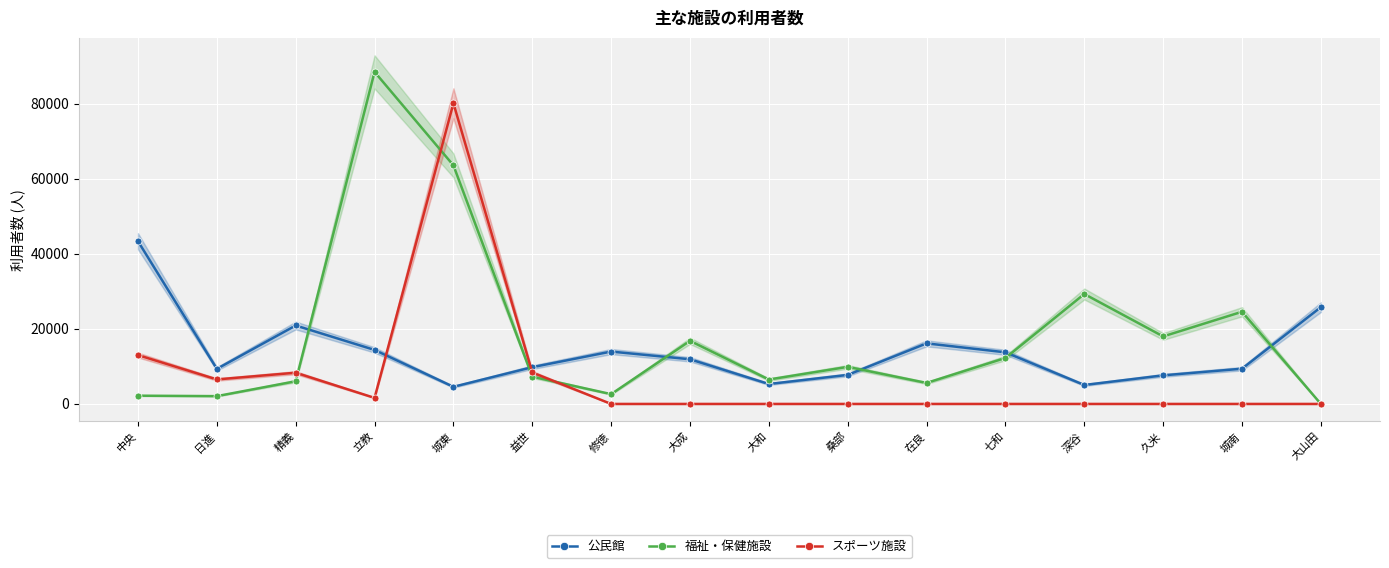

At which label is 公民館 closest to 23960?

大山田